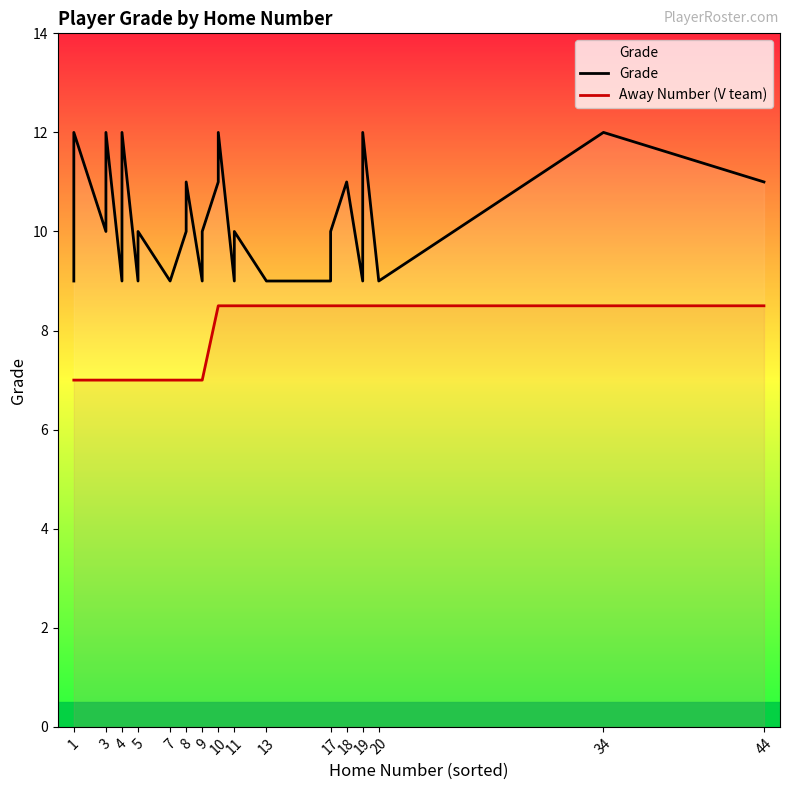

Rank the series by their average value, from highest to lowest.

Grade, Away Number (V team)